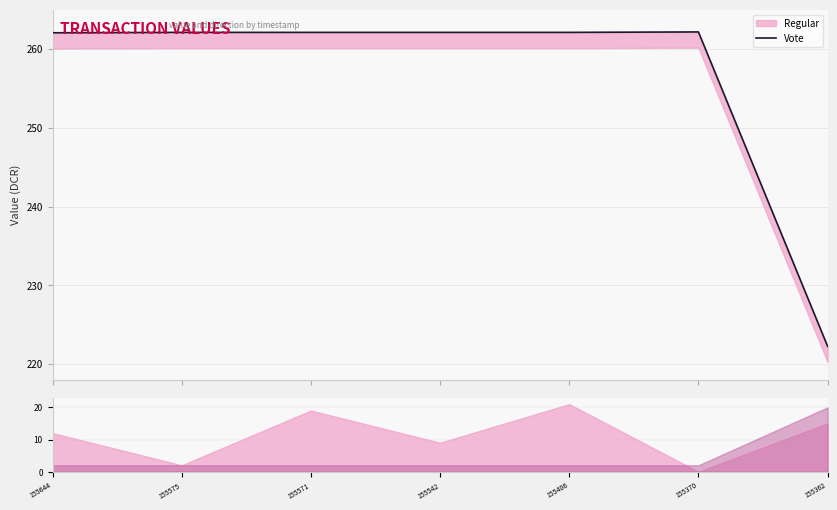

What is the sum of the values at 155571 and 155644?

524.2